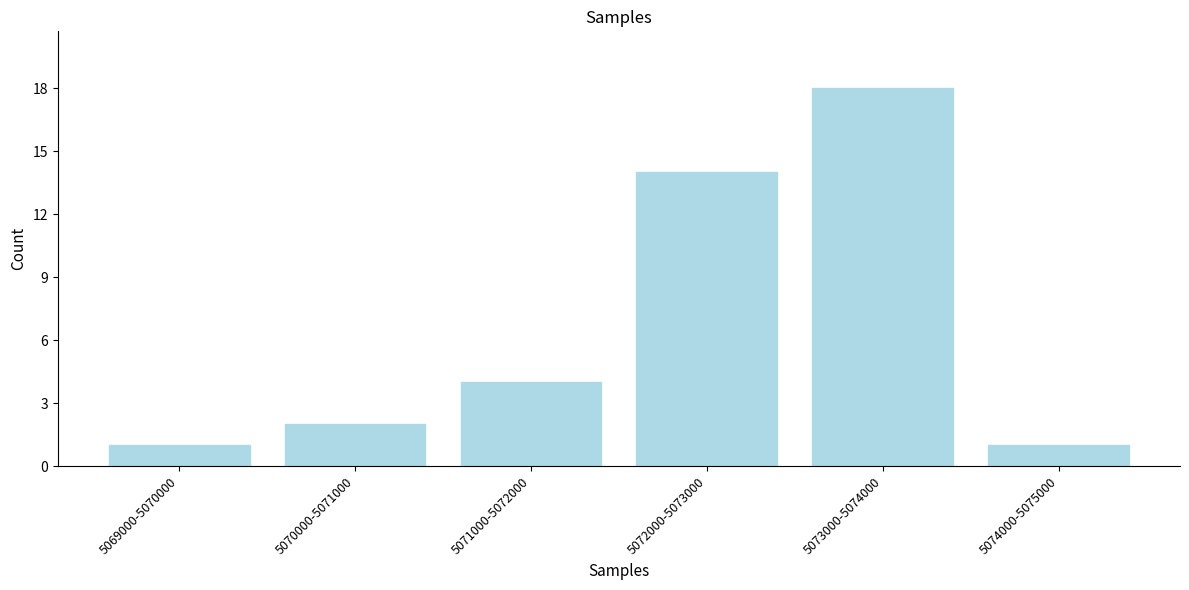

Reading left to right, transcribe all the data shown in this chart.

5069000-5070000=1	5070000-5071000=2	5071000-5072000=4	5072000-5073000=14	5073000-5074000=18	5074000-5075000=1